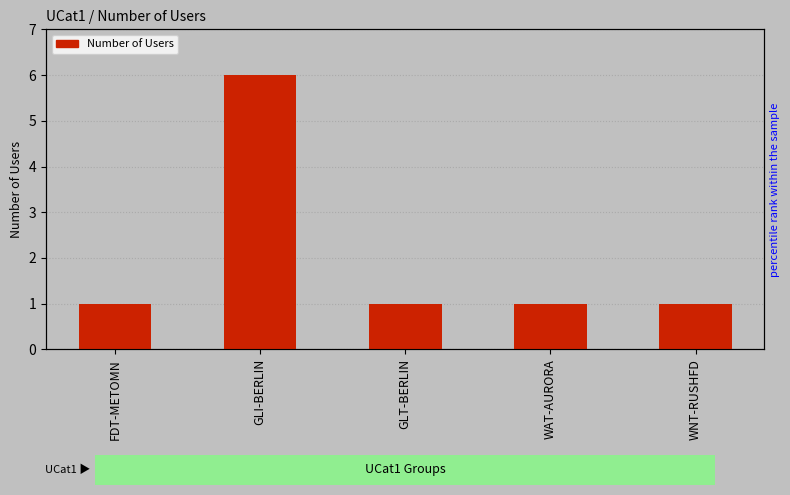

Count the number of categories in the chart.

5